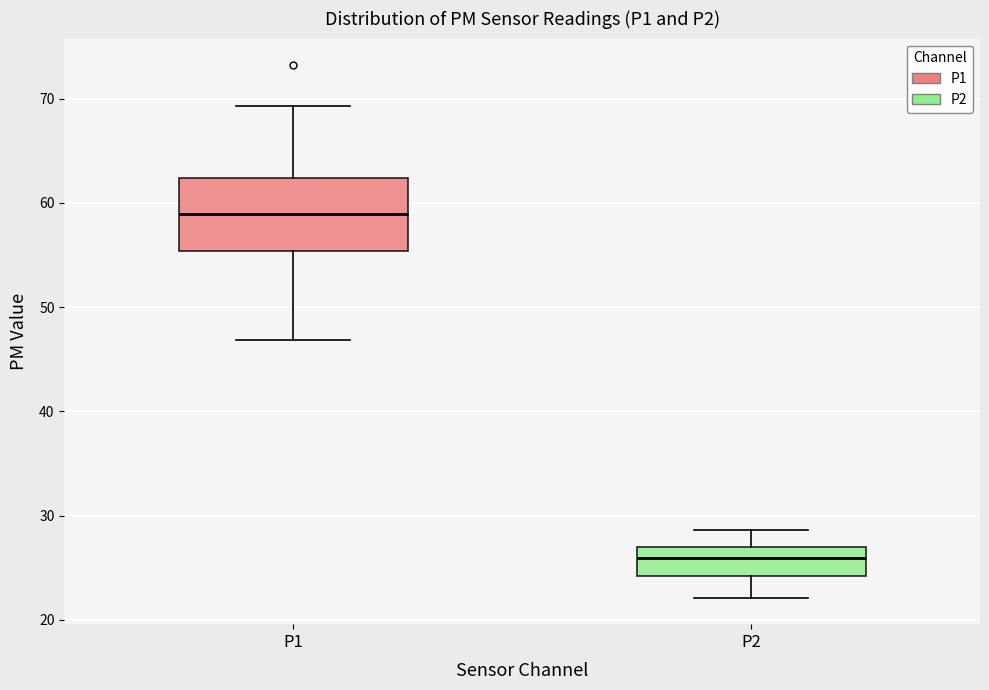

Which box has the highest median line?

P1